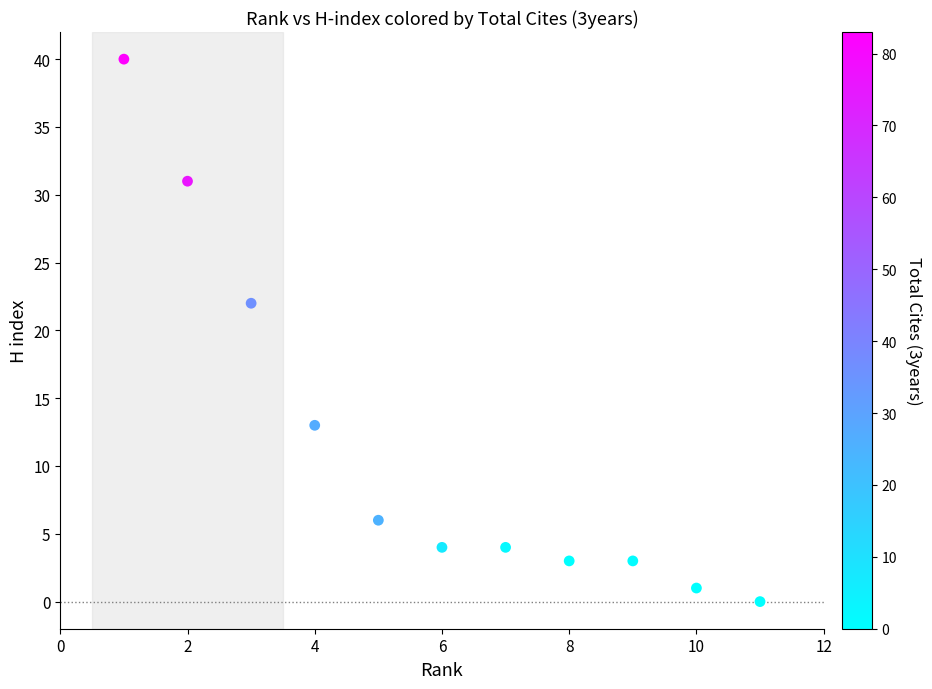

What is the average Y value?

12